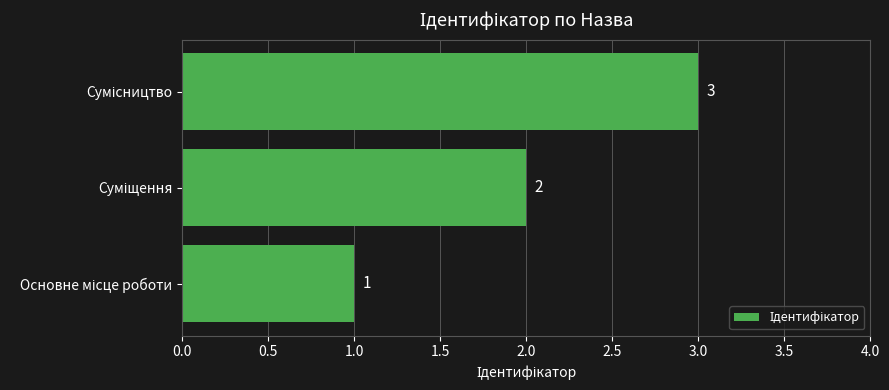

Count the values in the range 1 to 3.

3